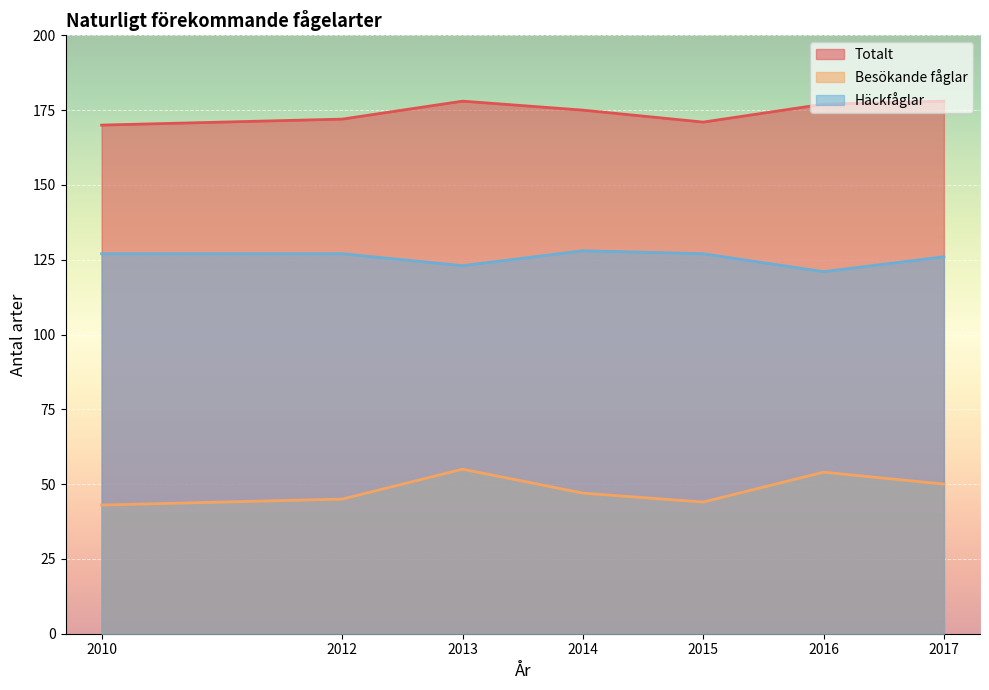

How many values in the Besökande fåglar series are below 47?

3